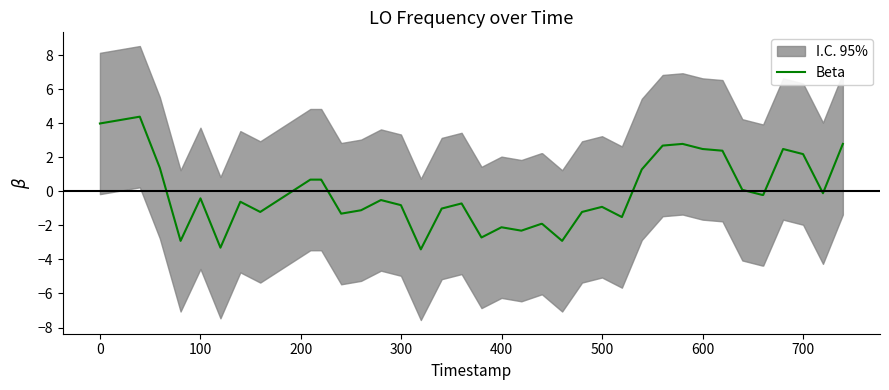

What is the highest value of the Beta series?

4.4